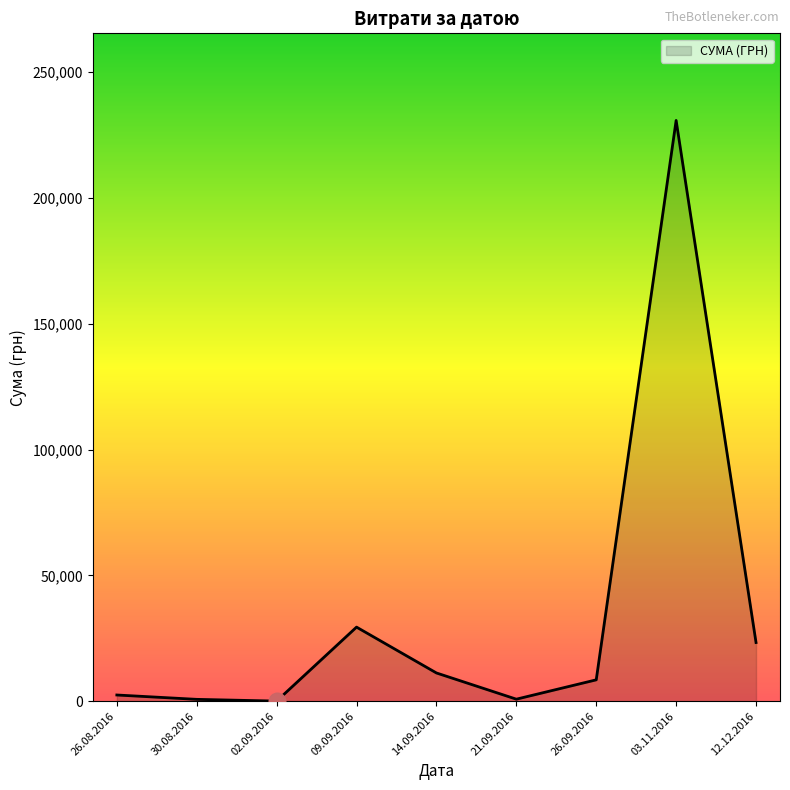

What is the maximum value shown in the chart?

230842.2